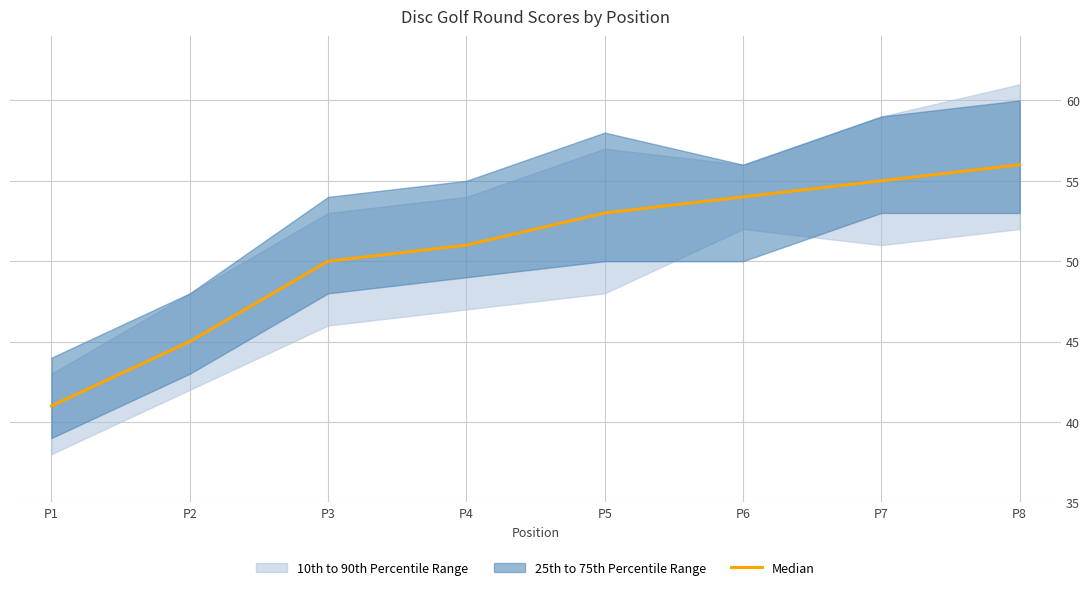

What is the value of the 8th point from the left?

56